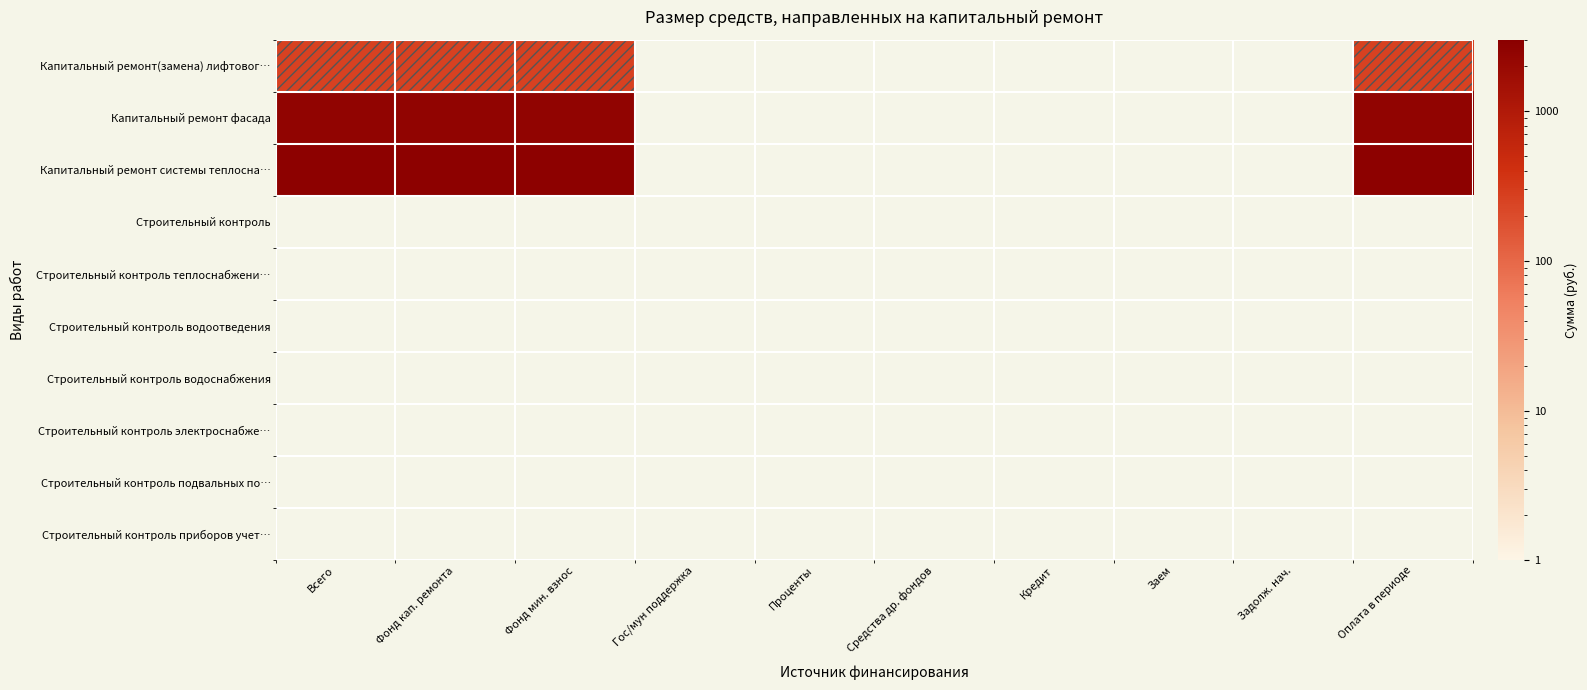

Which series has the widest spread of values?

Капитальный ремонт(замена) лифтовог…